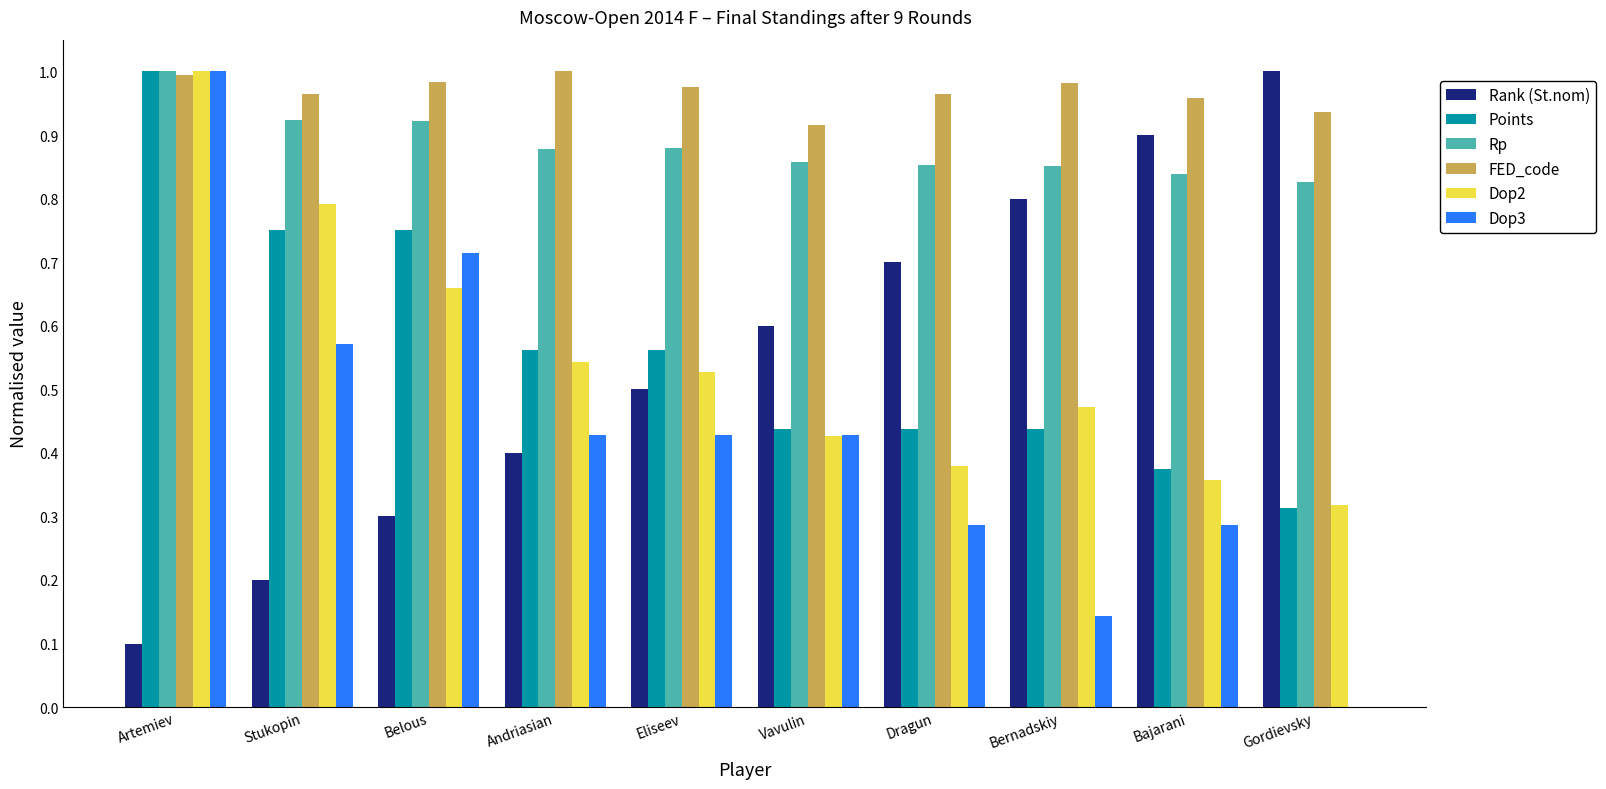

The Rp series shows 0.9 at Andriasian. True or false?

True